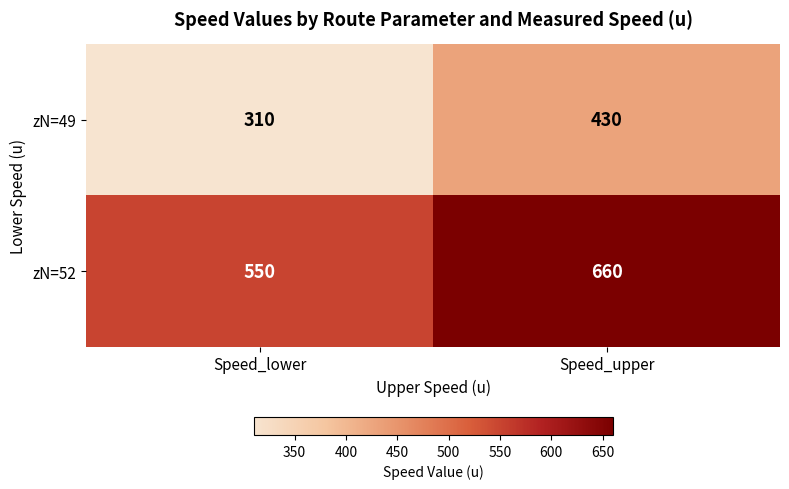

How many data points does each series have?

2